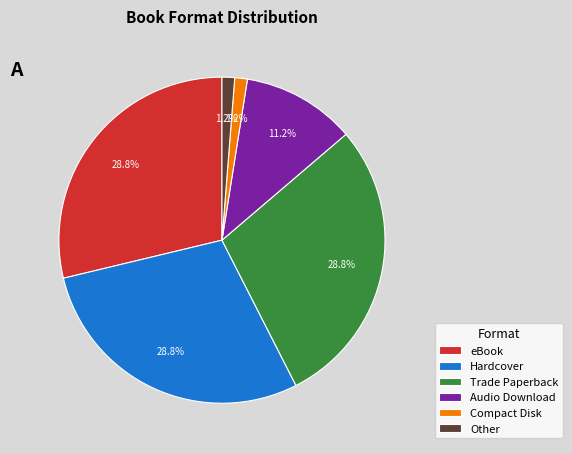

Approximately how many times larger is the value at Audio Download compared to Trade Paperback?

0.4